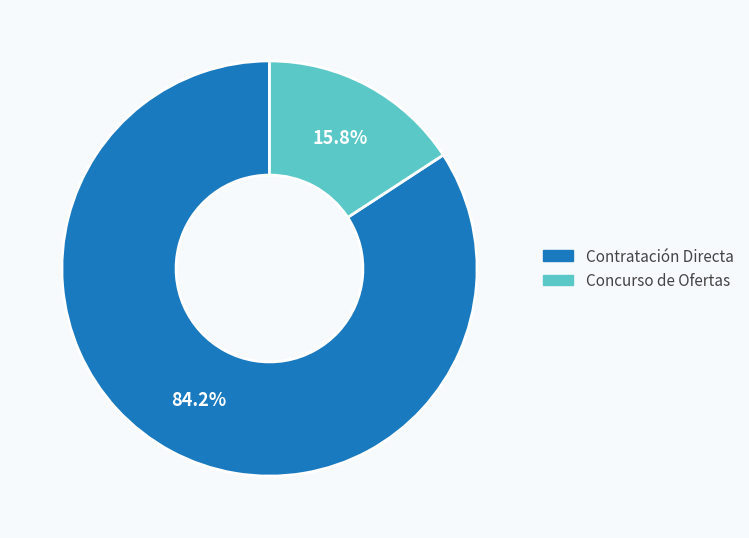

How many segments does this pie chart have?

2